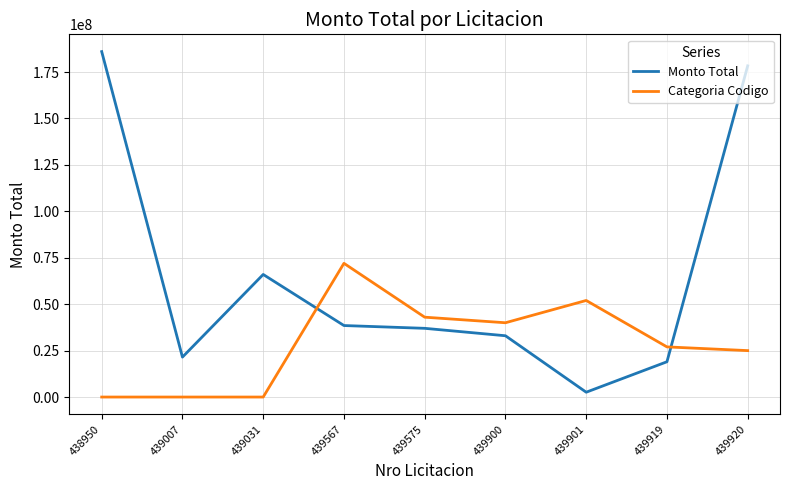

Which series ends up on top after the final intersection of Categoria Codigo and Monto Total?

Monto Total